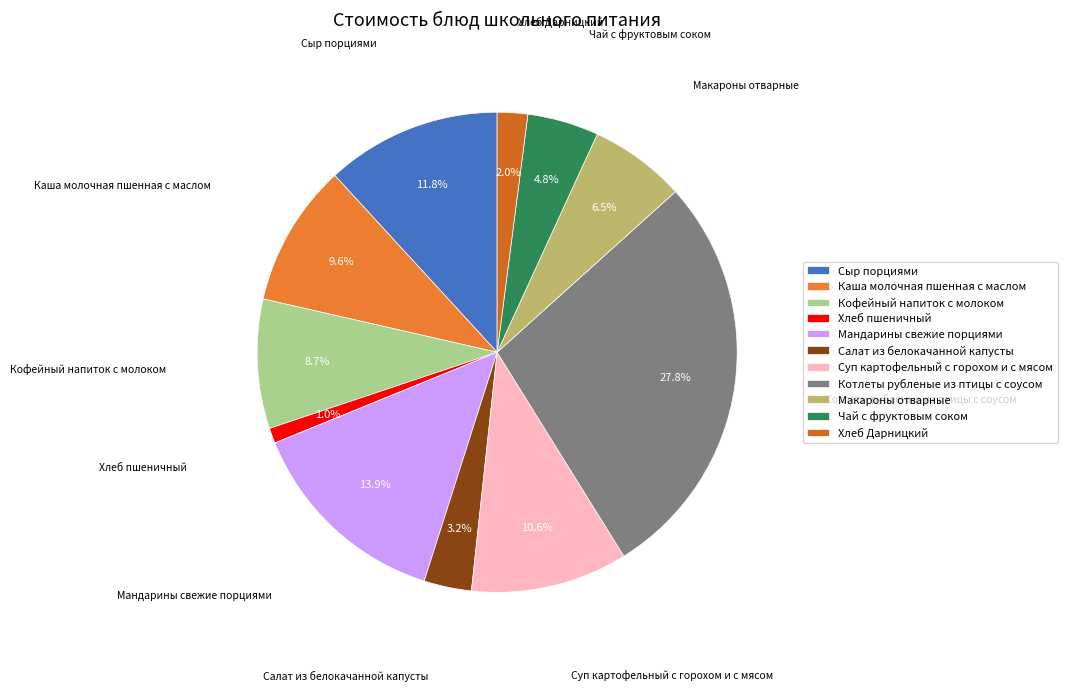

Is it true that Суп картофельный с горохом и с мясом is 11% of the pie?

True